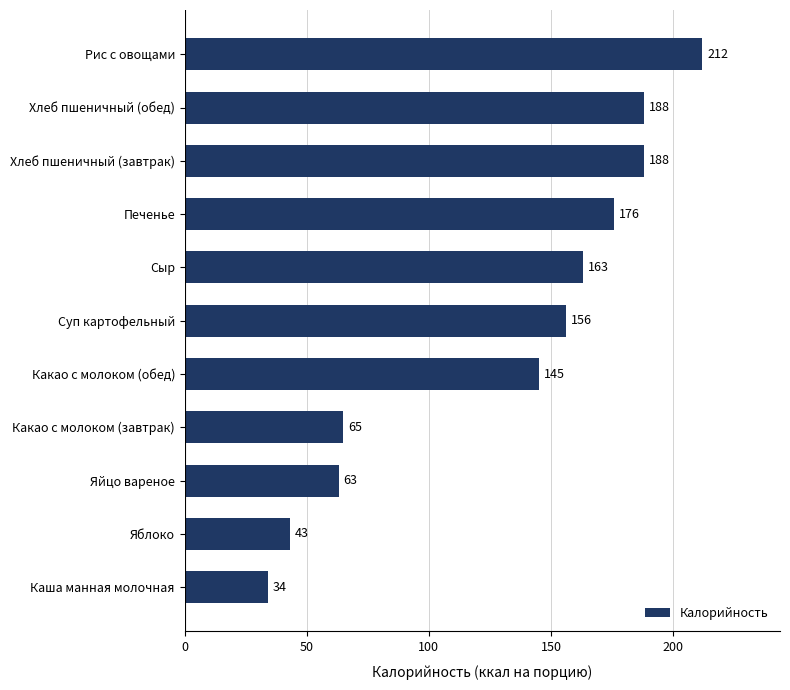

What is the smallest value displayed?

34